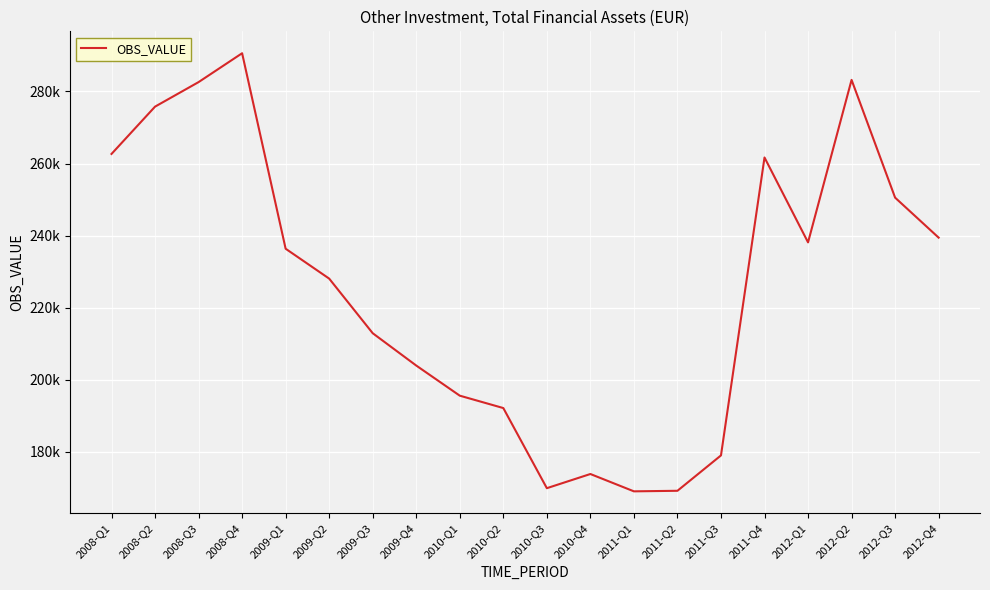

Does the chart have visible grid lines?

Yes